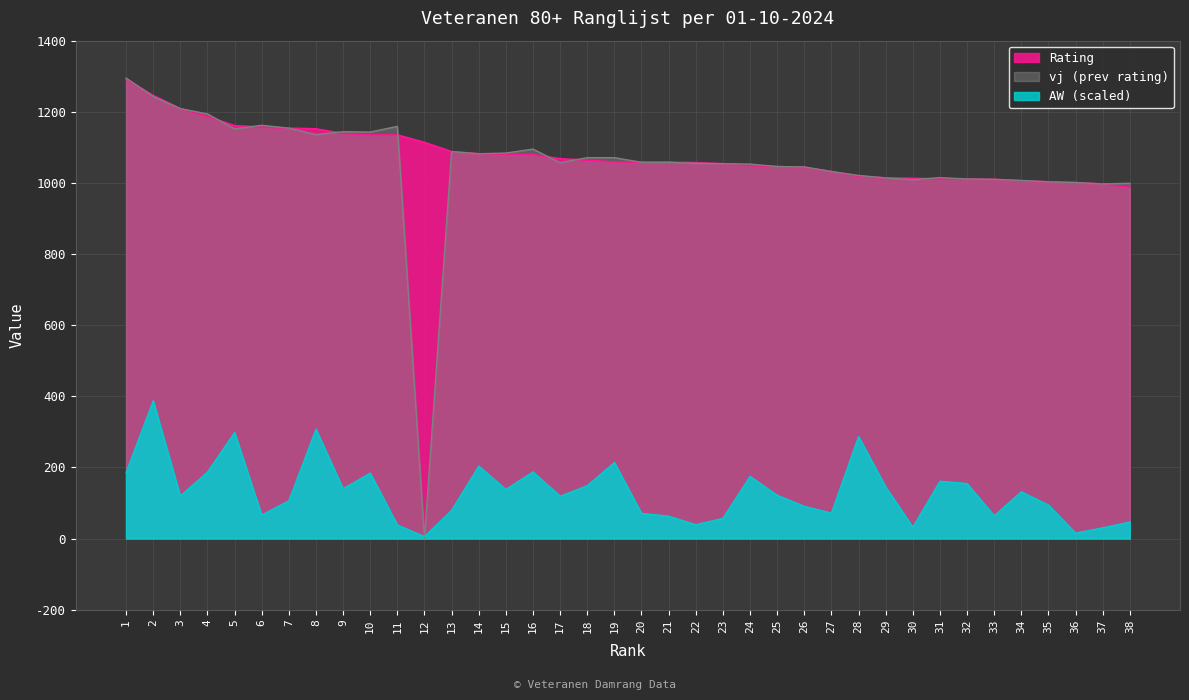

How many lines are shown in the chart?

3